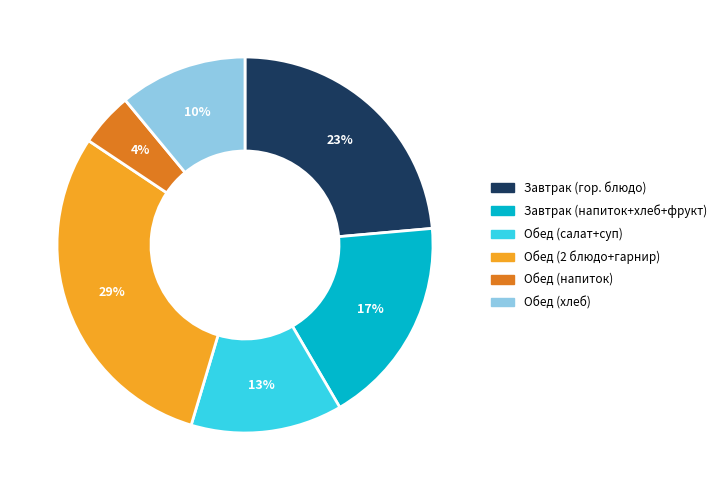

Does Апельсин account for over 50% of the chart?

No